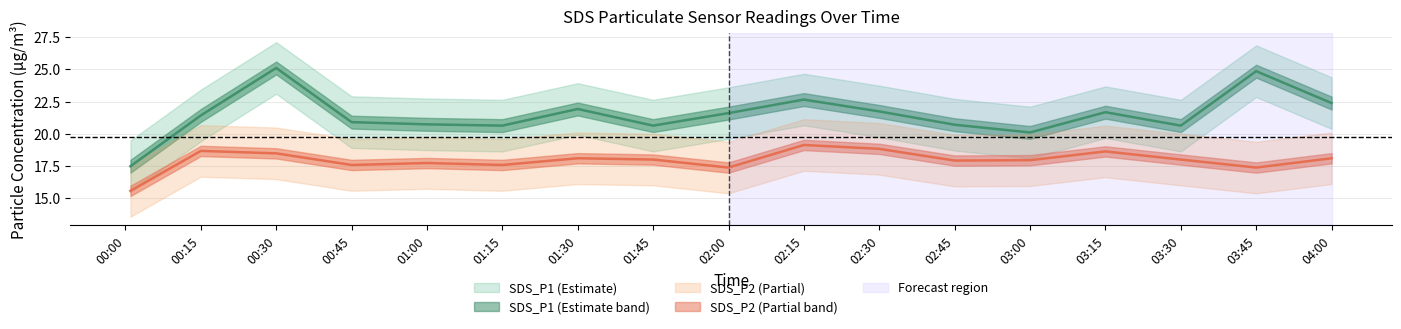

What is the value of the SDS_P1_upper point at the 6th from the left?

22.6